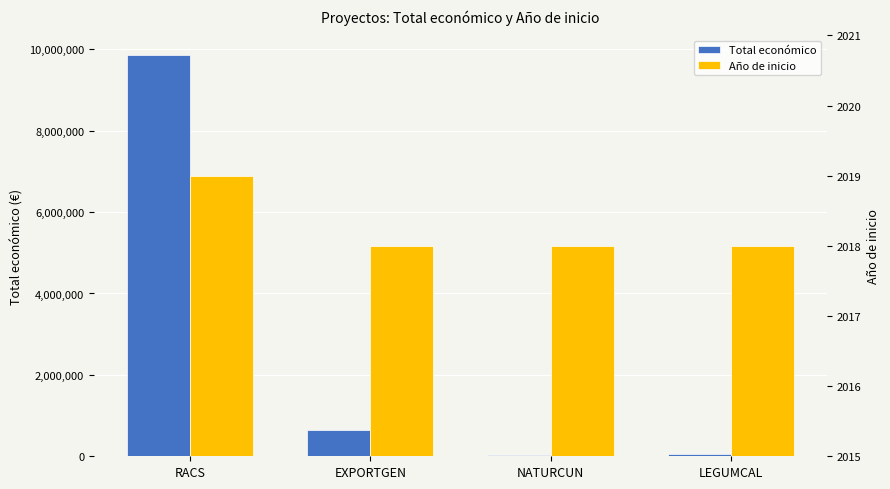

Are the bars grouped side by side (vs. stacked)?

Yes